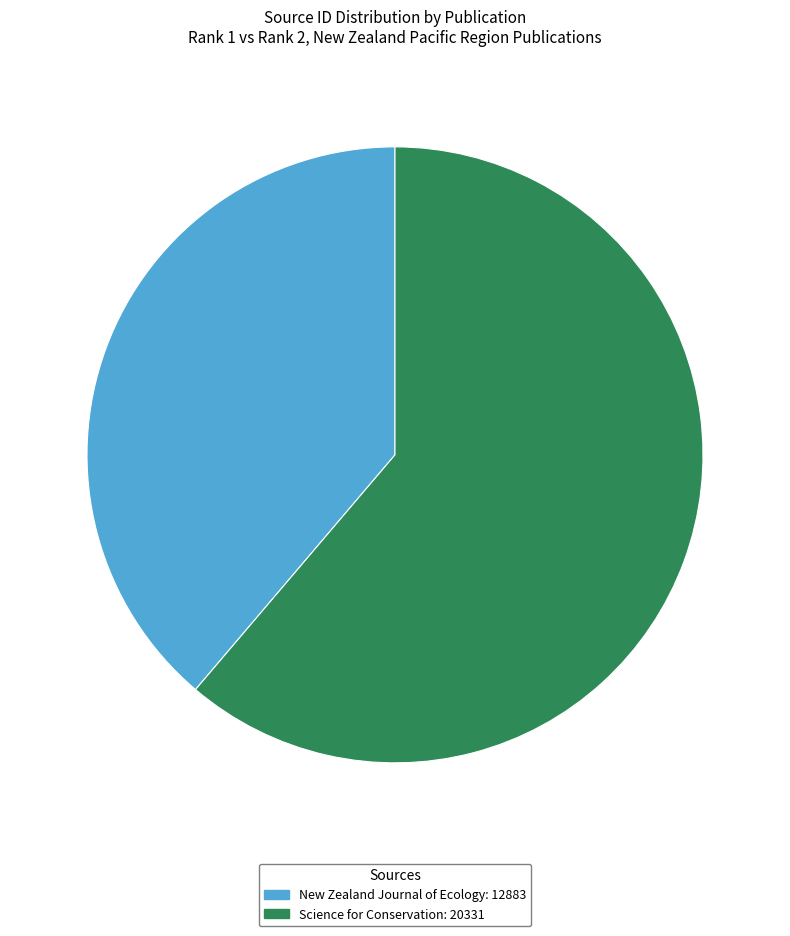

Does any single category account for the majority?

Yes